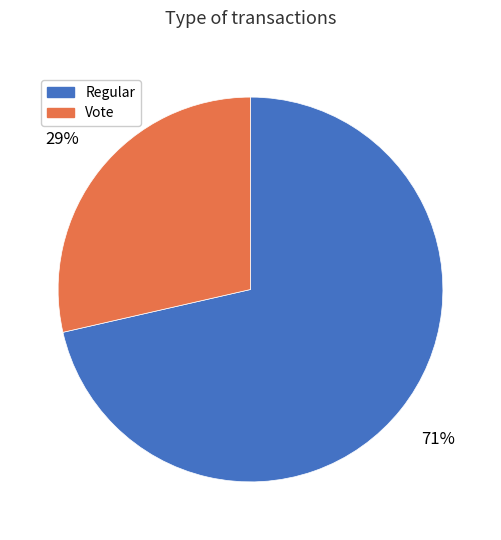

To the nearest percent, what percentage of the pie is Regular?

71%